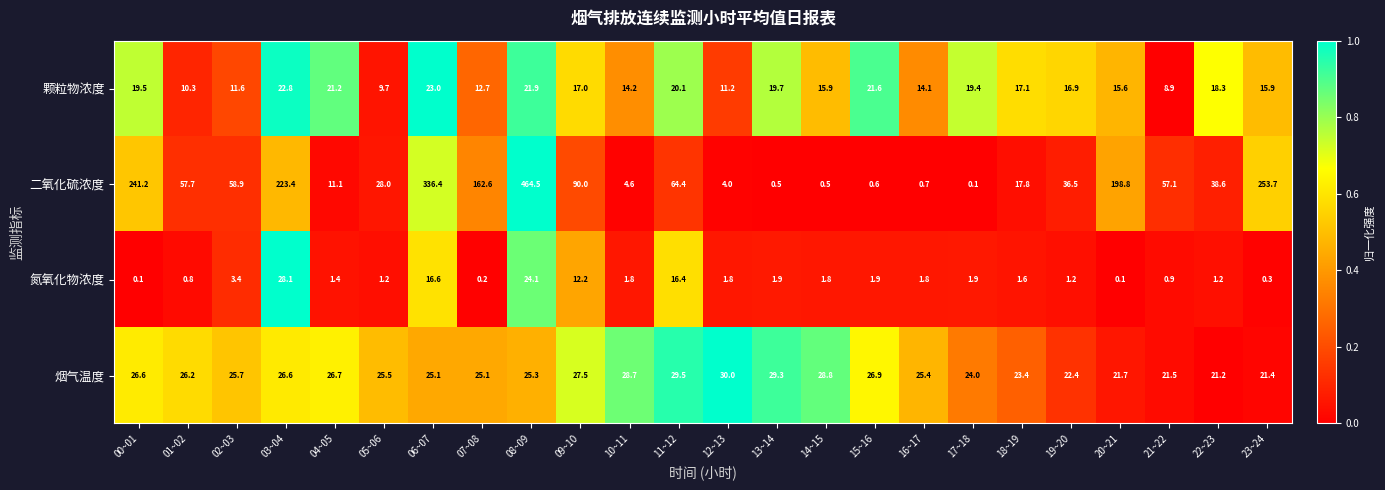

Which series changed the most between 13~14 and 15~16?

烟气温度